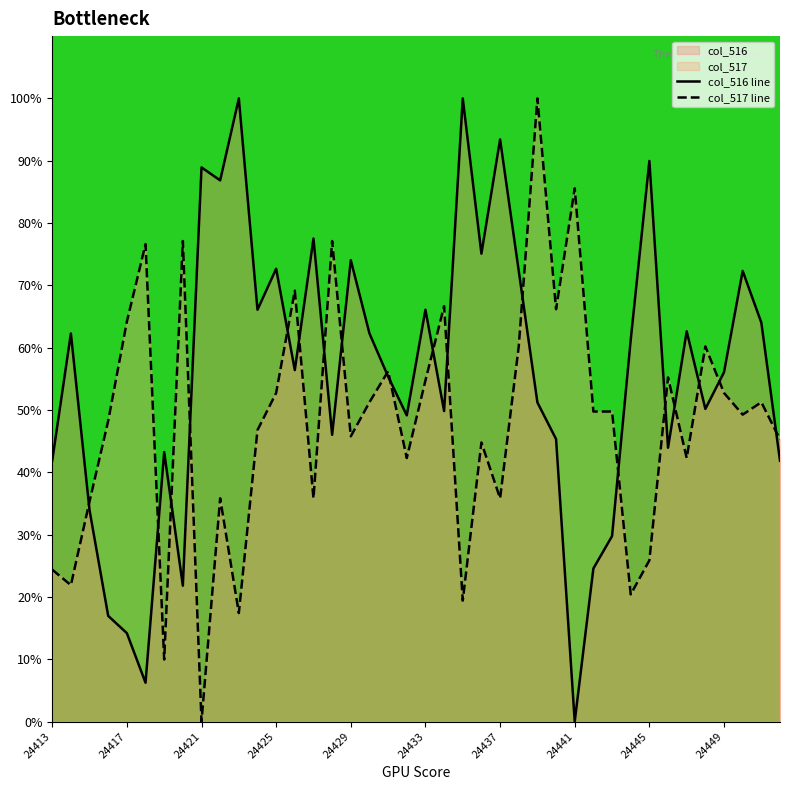

What is the difference between the highest and lowest values at 24445?

64.1